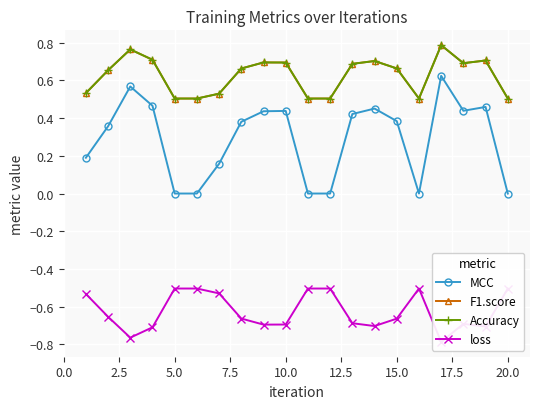

Is it true that loss equals -0.7 at 17.5?

True